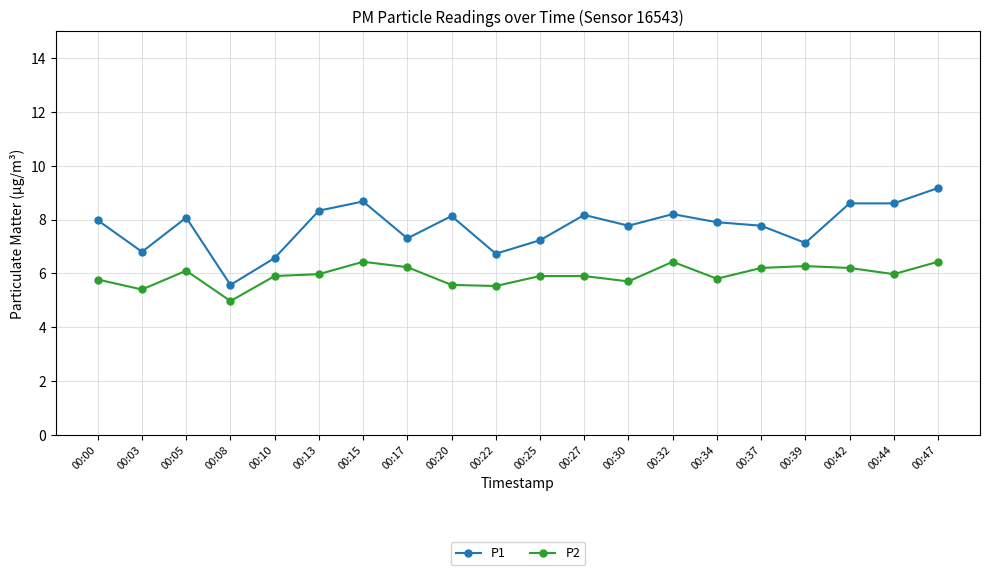

Rank the series by their average value, from lowest to highest.

P2, P1